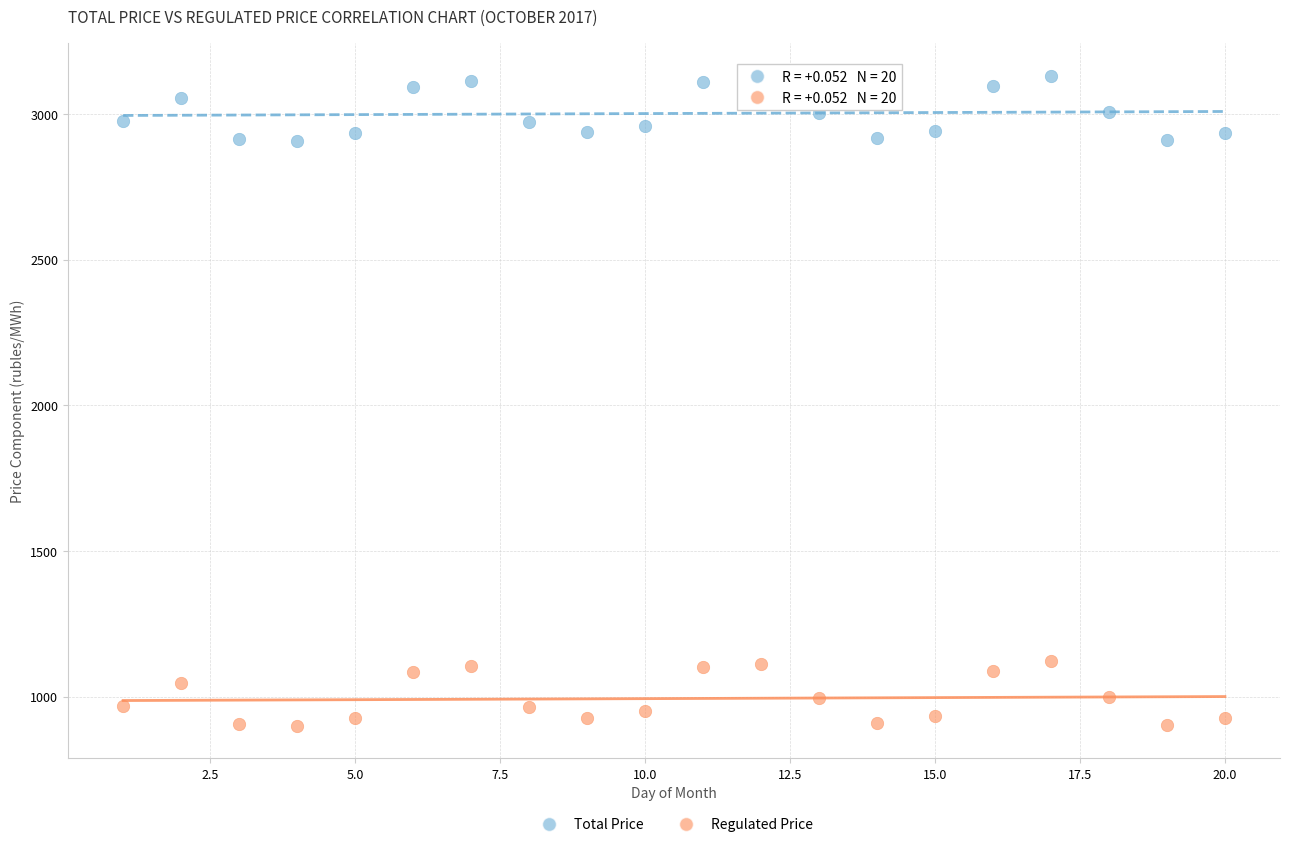

Which series reaches the minimum Y coordinate?

Regulated Price